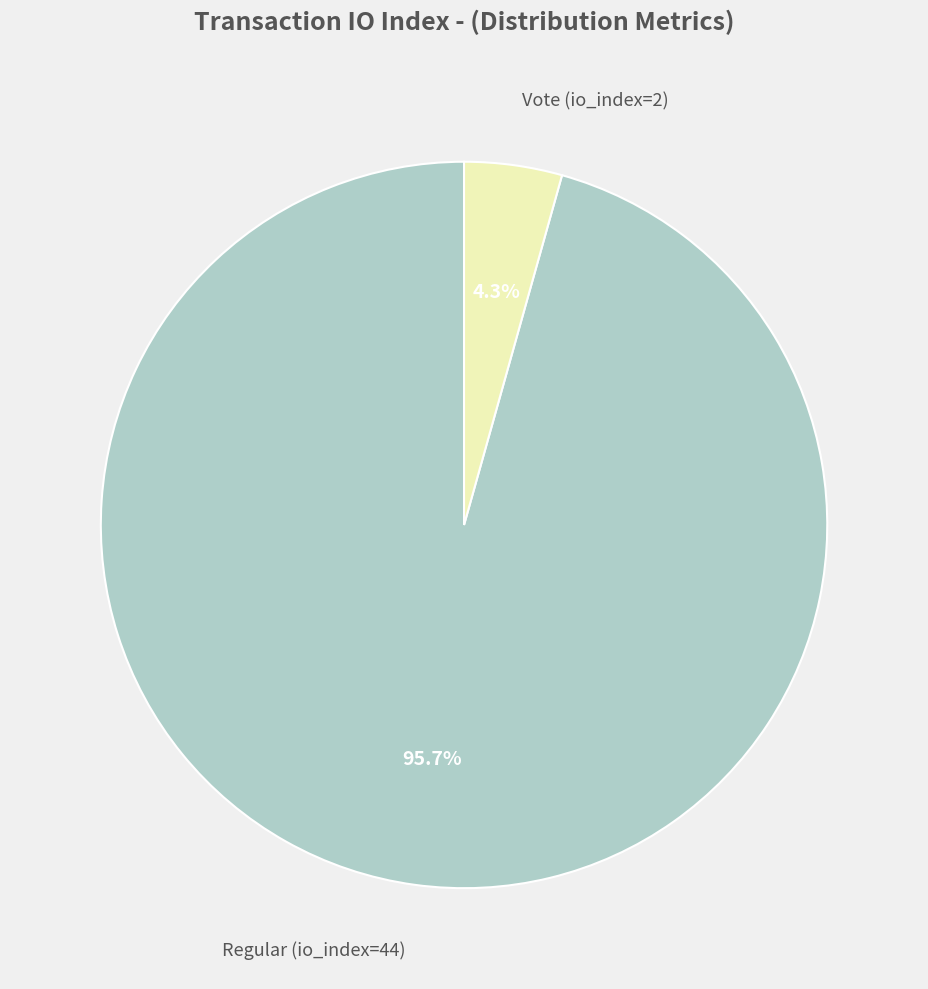

To the nearest percent, what is the difference between the largest and smallest slice percentages?

91%